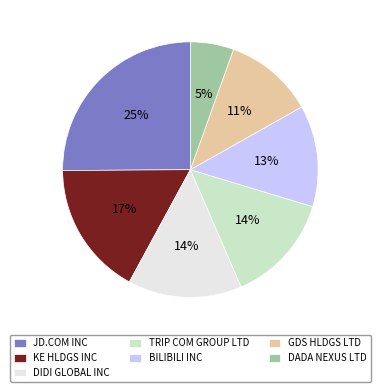

Which has a higher value, JD.COM INC or DADA NEXUS LTD?

JD.COM INC